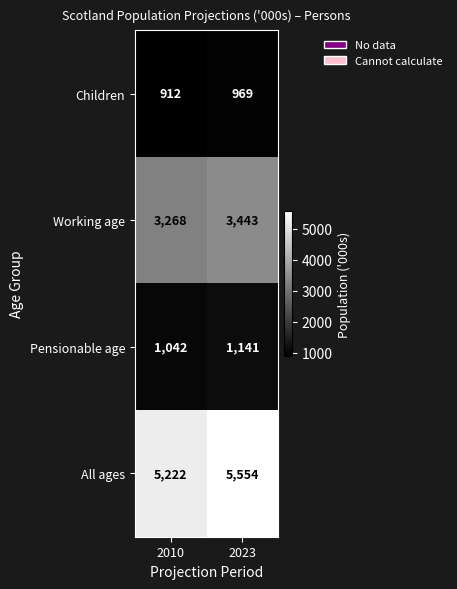

What is the greatest value displayed?

5554